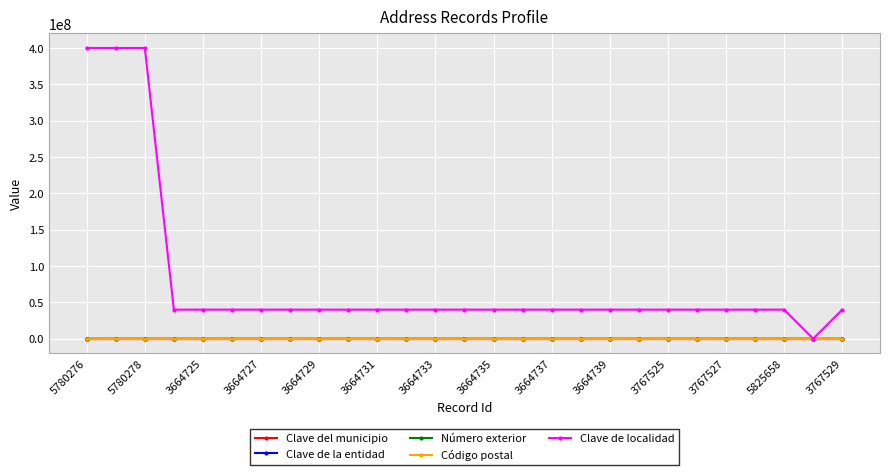

What is the greatest value displayed?

400200001